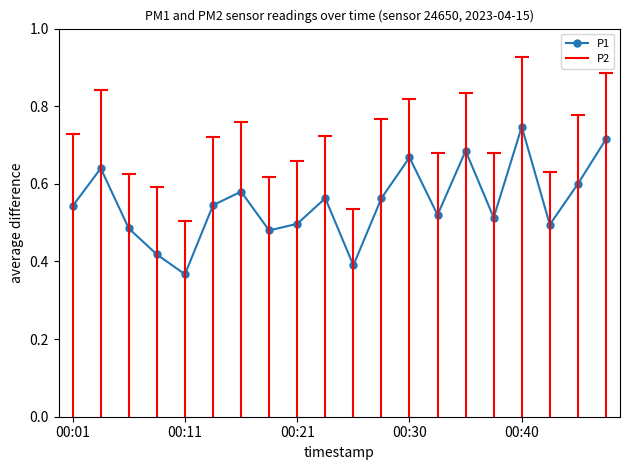

What is the value of the 6th point from the left?

0.5